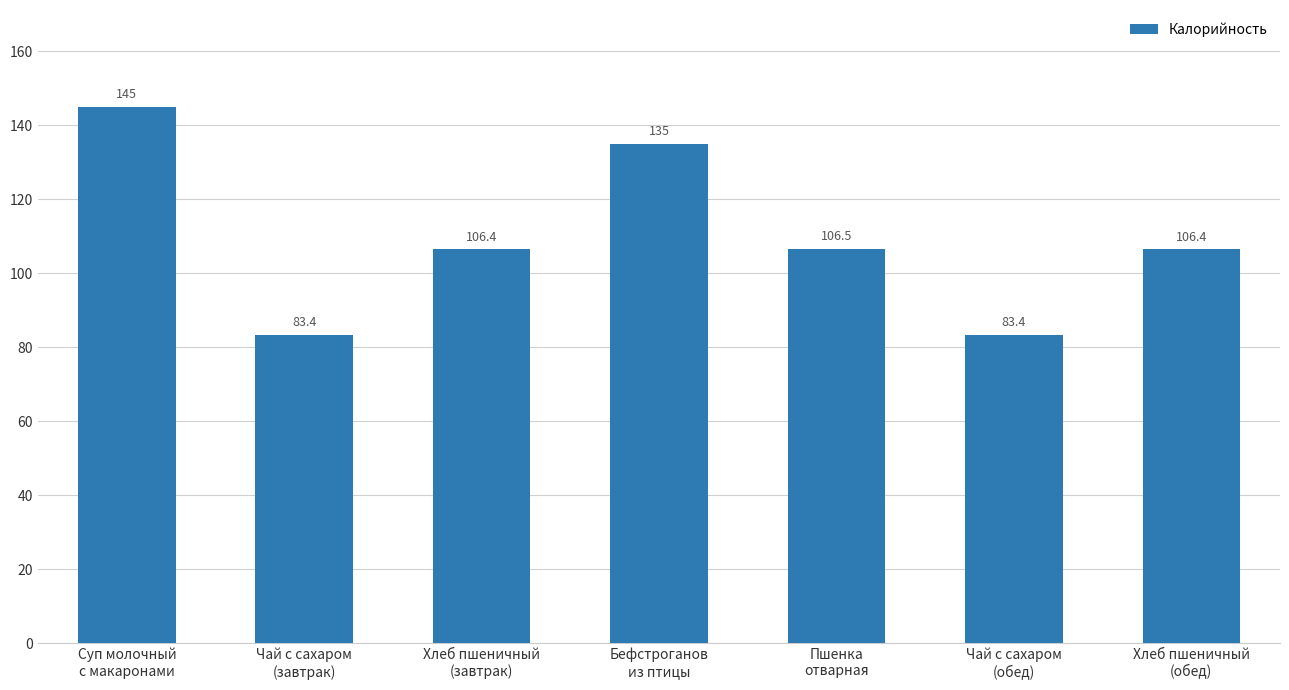

Reading left to right, what are all the values shown in this chart?

145.0	83.4	106.4	135.0	106.5	83.4	106.4